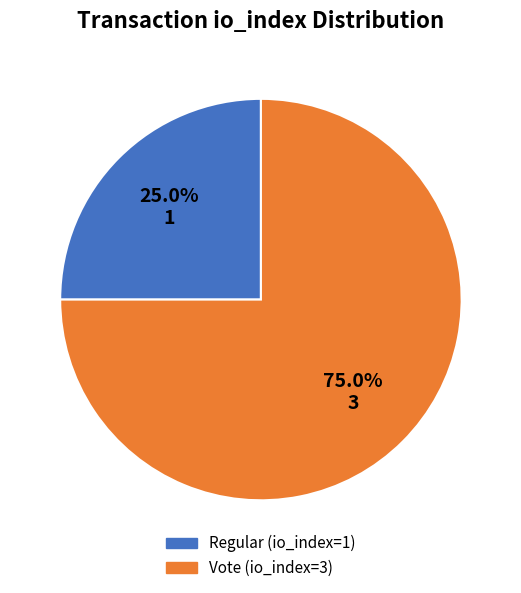

To the nearest percent, what is the combined percentage of Regular (io_index=1) and Vote (io_index=3)?

100%